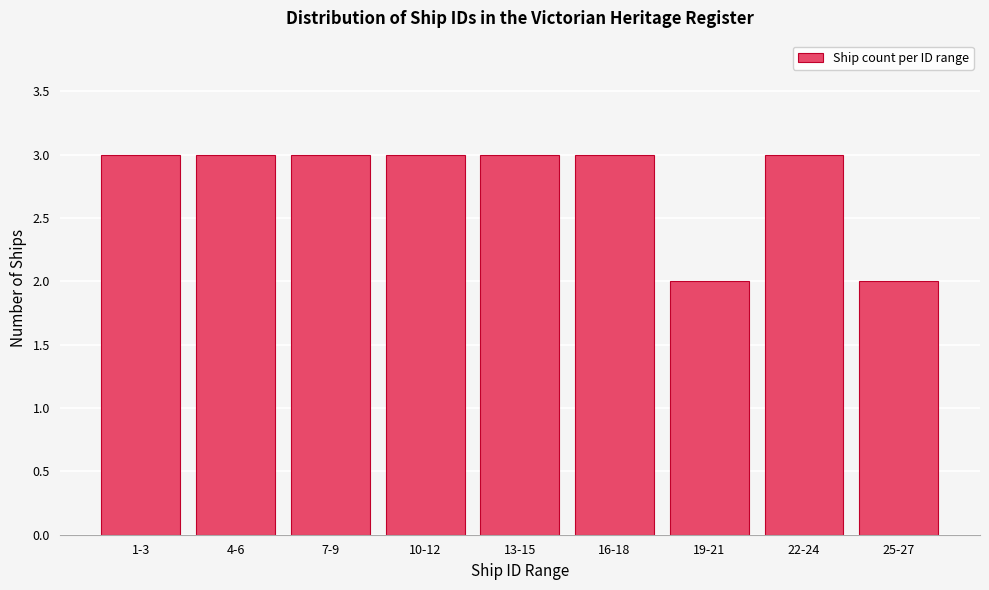

Reading left to right, what are all the values shown in this chart?

3	3	3	3	3	3	2	3	2